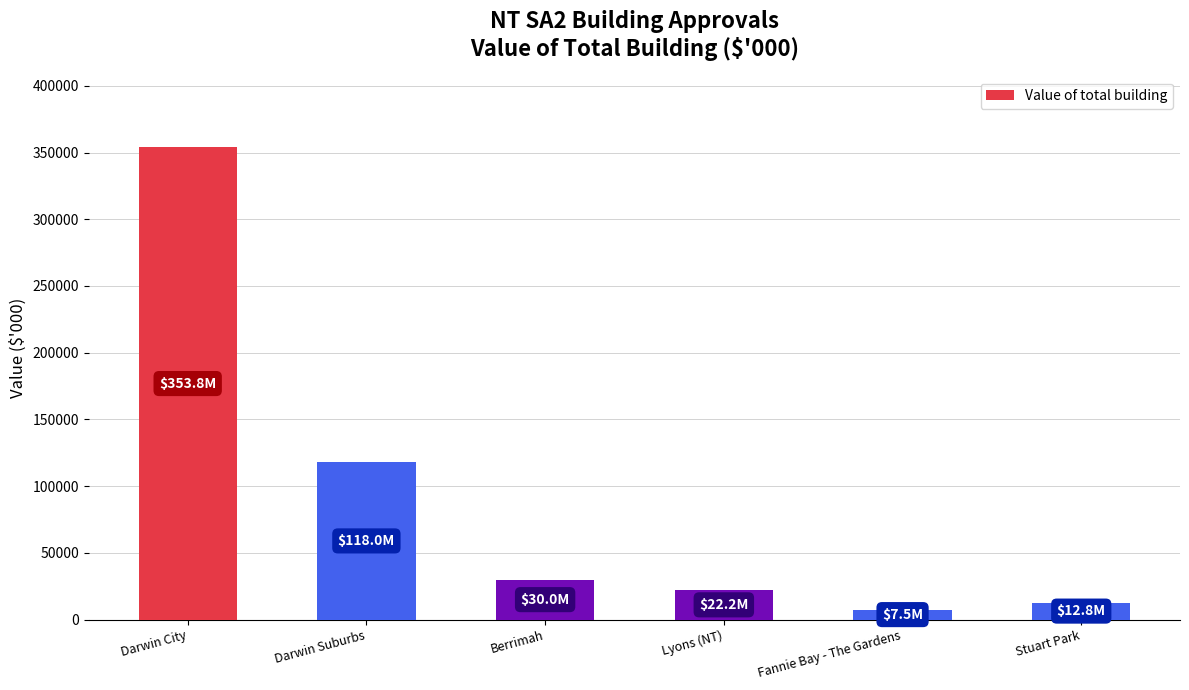

Reading left to right, list all the values displayed in this chart.

Darwin City=353784.1	Darwin Suburbs=117974.5	Berrimah=29973.2	Lyons (NT)=22198.2	Fannie Bay - The Gardens=7547.5	Stuart Park=12801.7